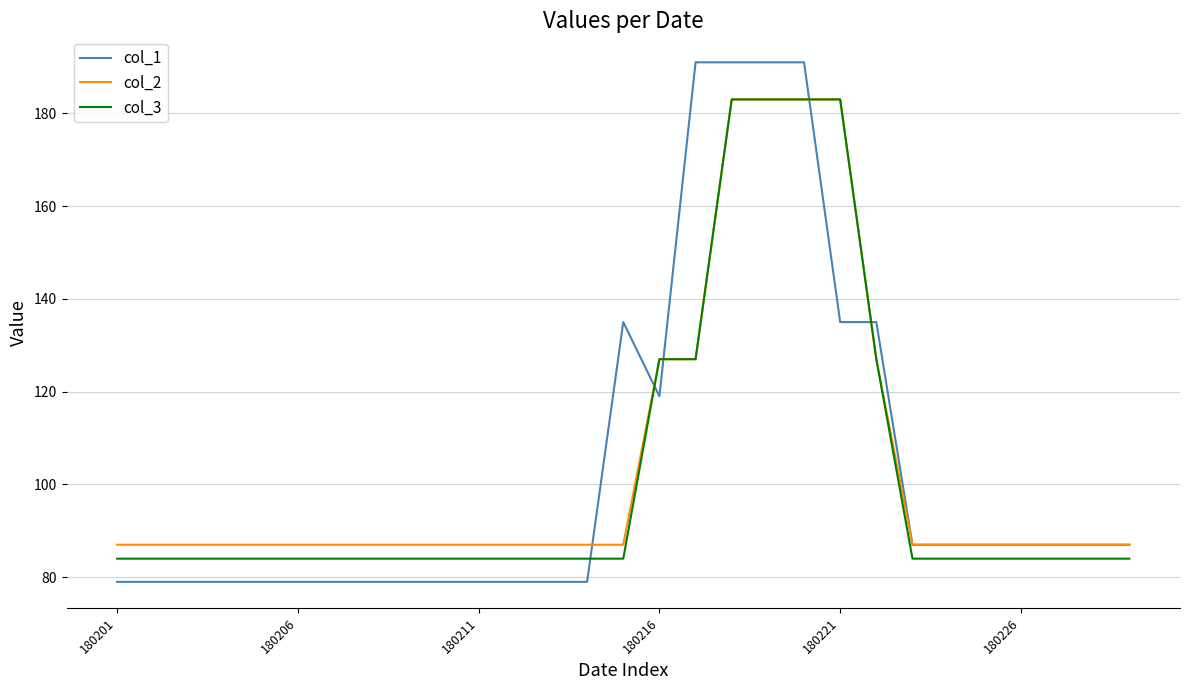

True or false: col_1 and col_3 intersect in this chart.

True